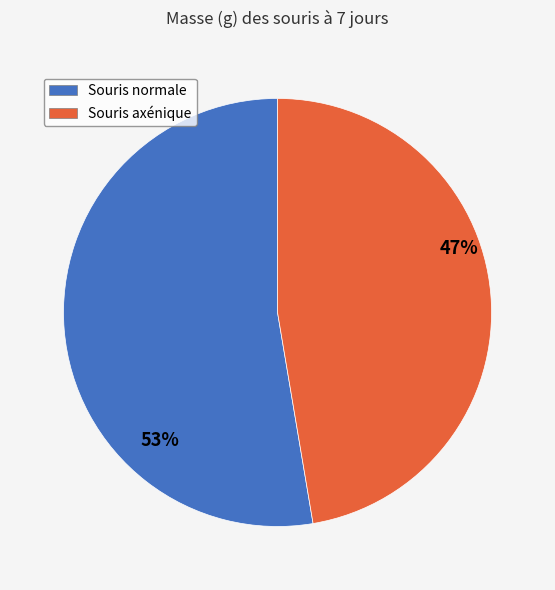

To the nearest percent, what is the average slice percentage?

50%